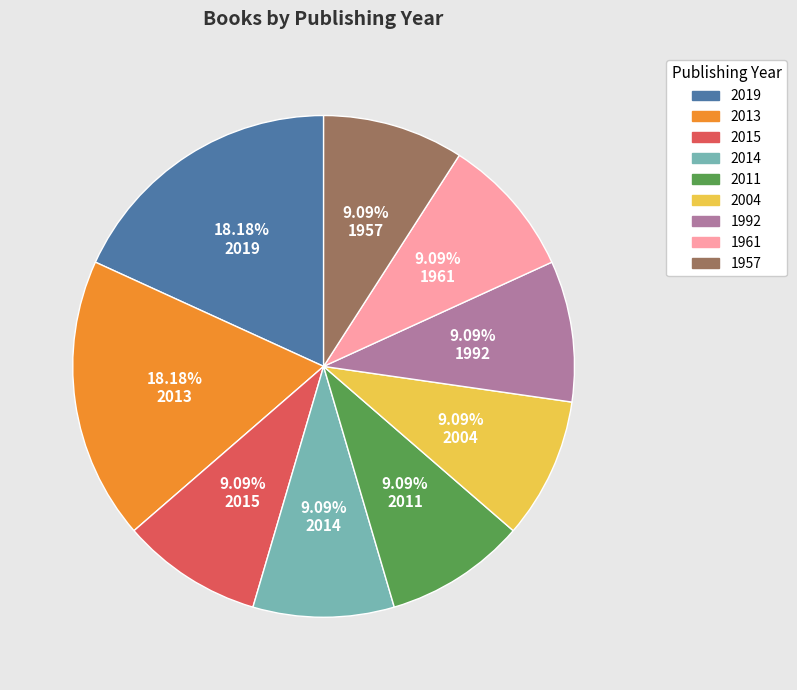

Count the number of slices in the pie.

9